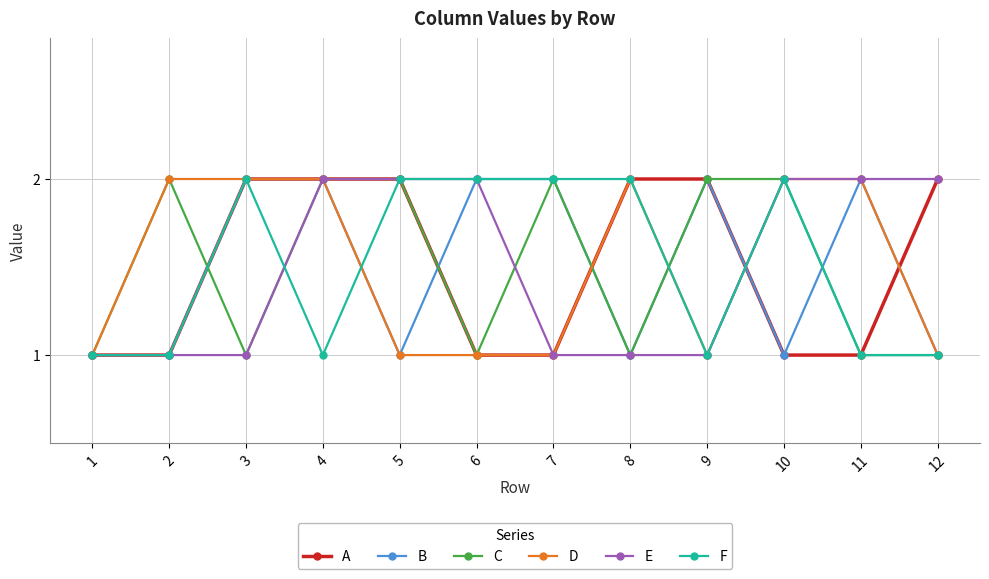

Where is the first local maximum for F?

3